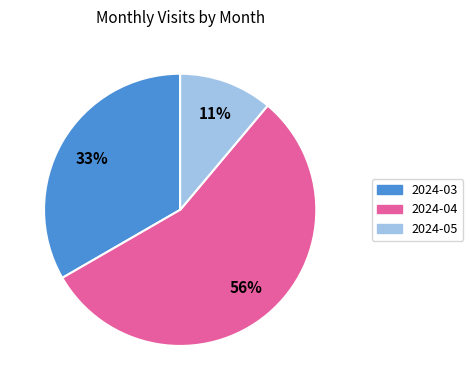

Which category has the biggest portion of the pie?

2024-04